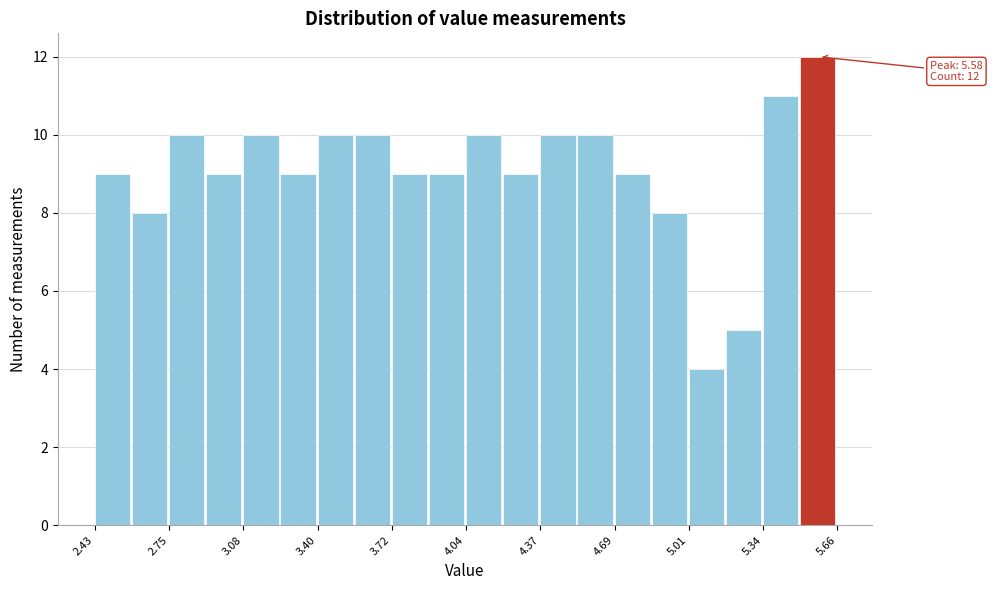

Read against the x-axis, roughly where is the centre of the tallest bar?

5.60